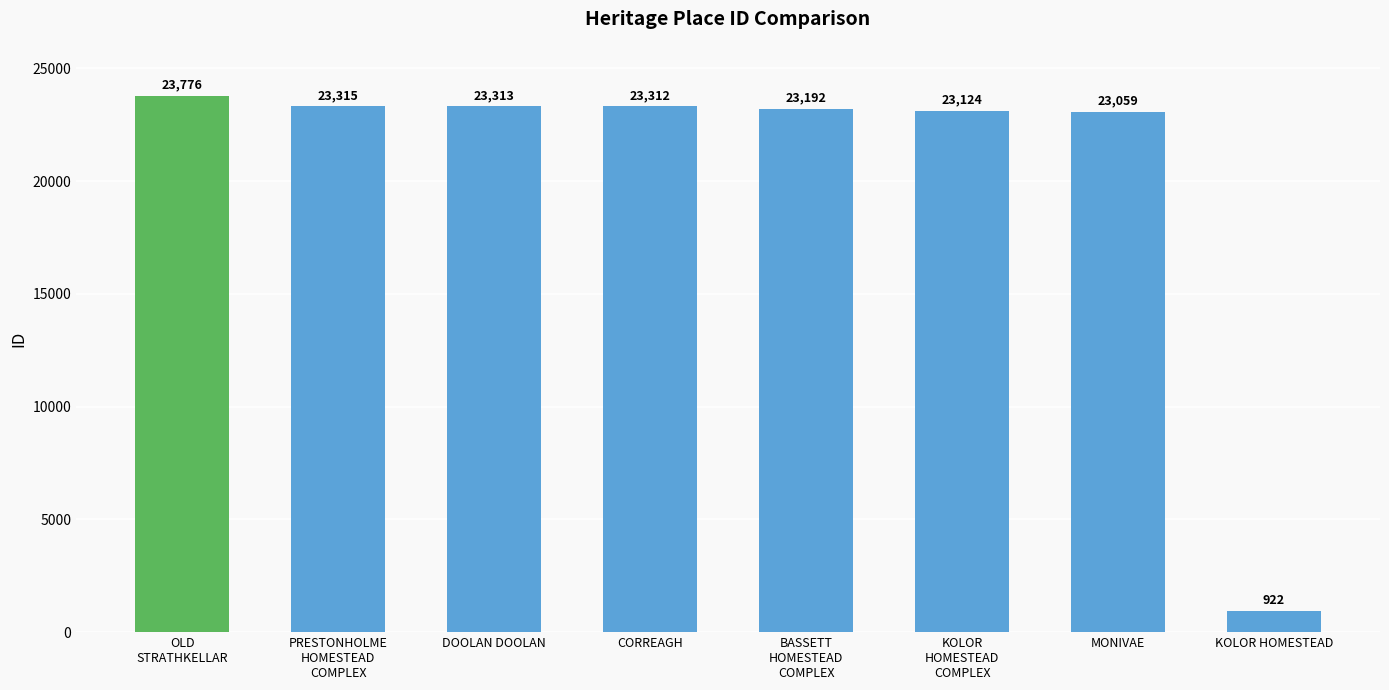

What is the change in value from OLD
STRATHKELLAR to KOLOR
HOMESTEAD
COMPLEX?

-652